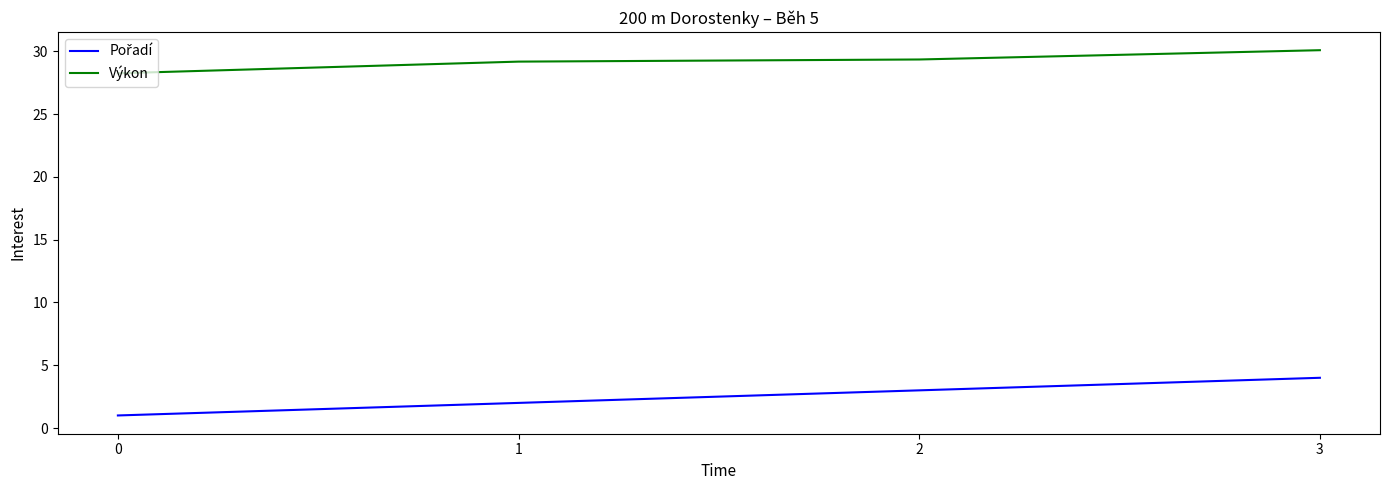

At how many categories does at least one series exceed 27?

4